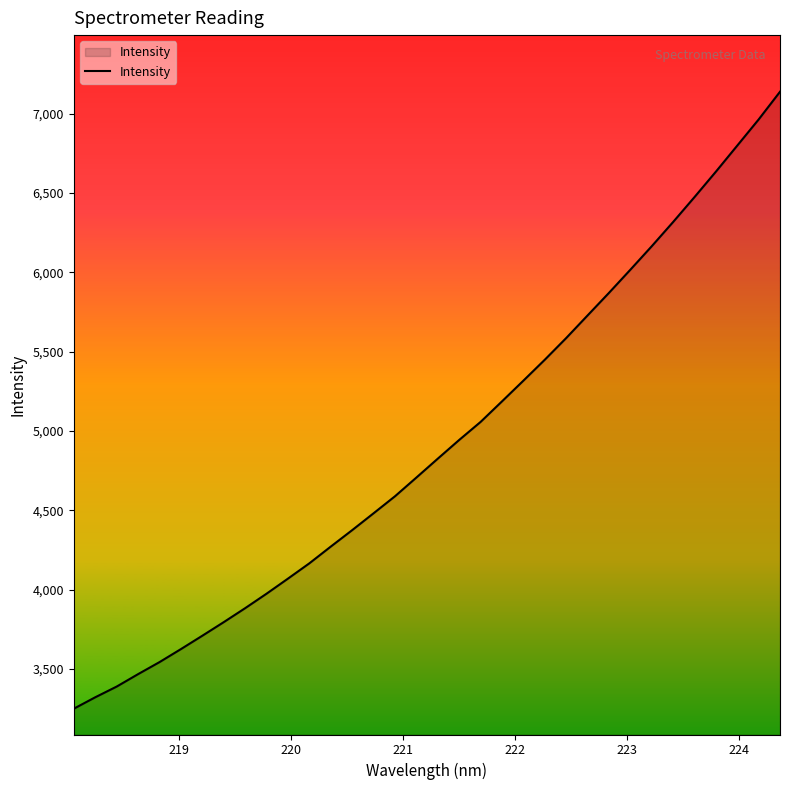

What is the maximum value shown in the chart?

7138.5